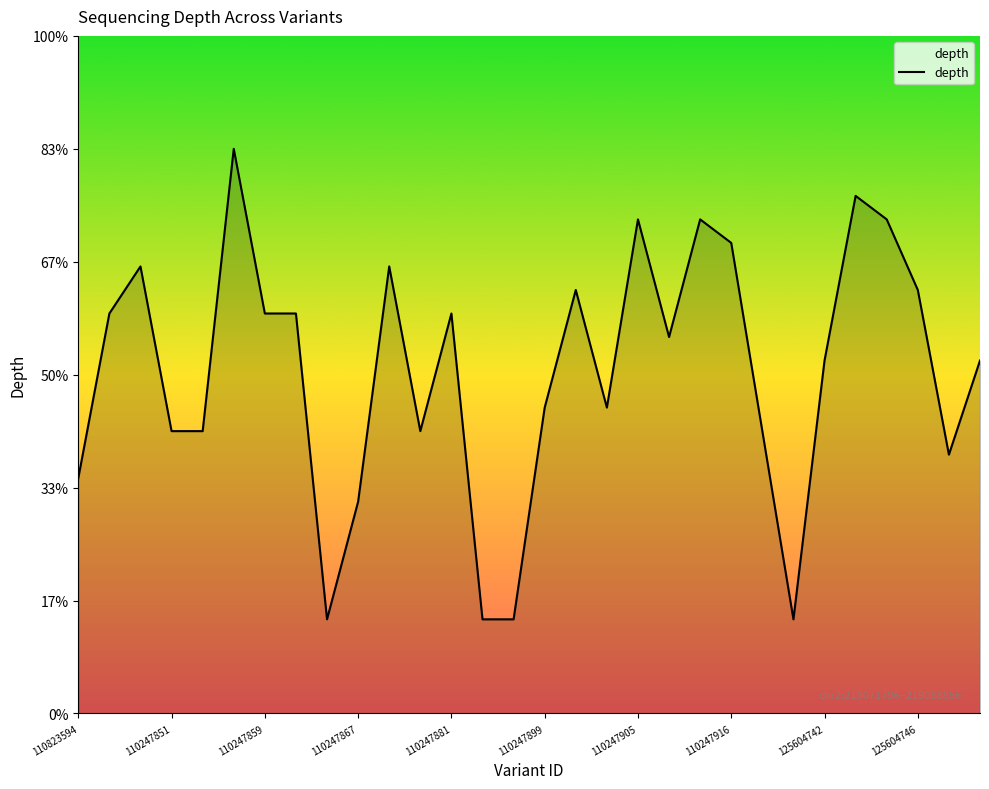

Does the chart display data point markers on the line(s)?

No